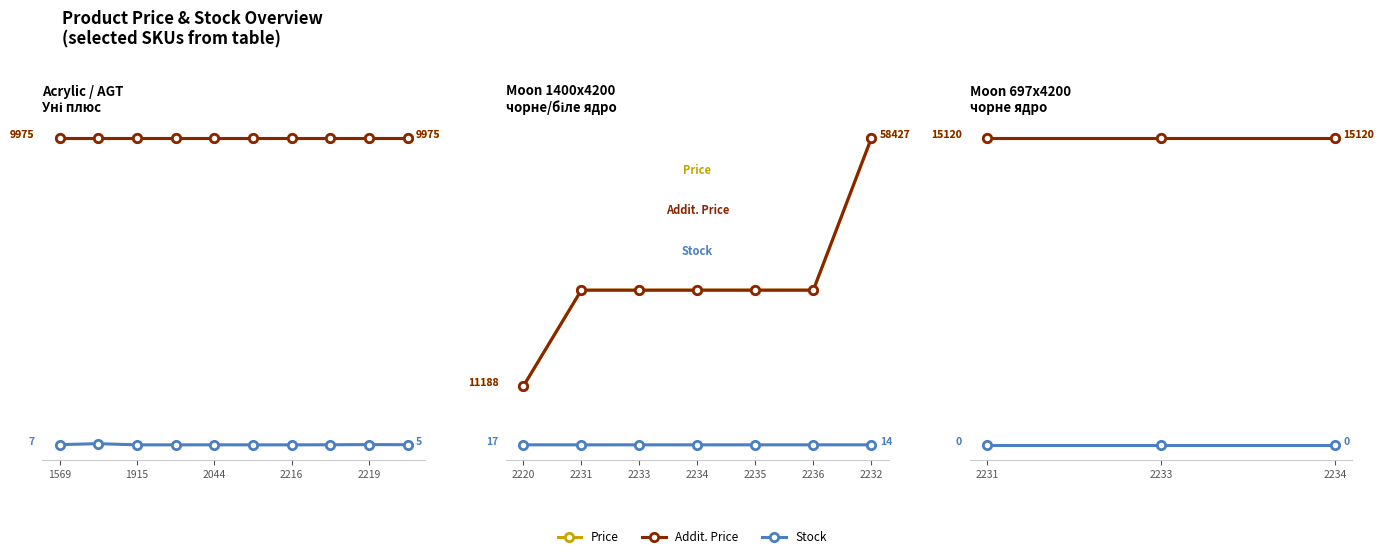

Which series has the widest spread of values?

Price